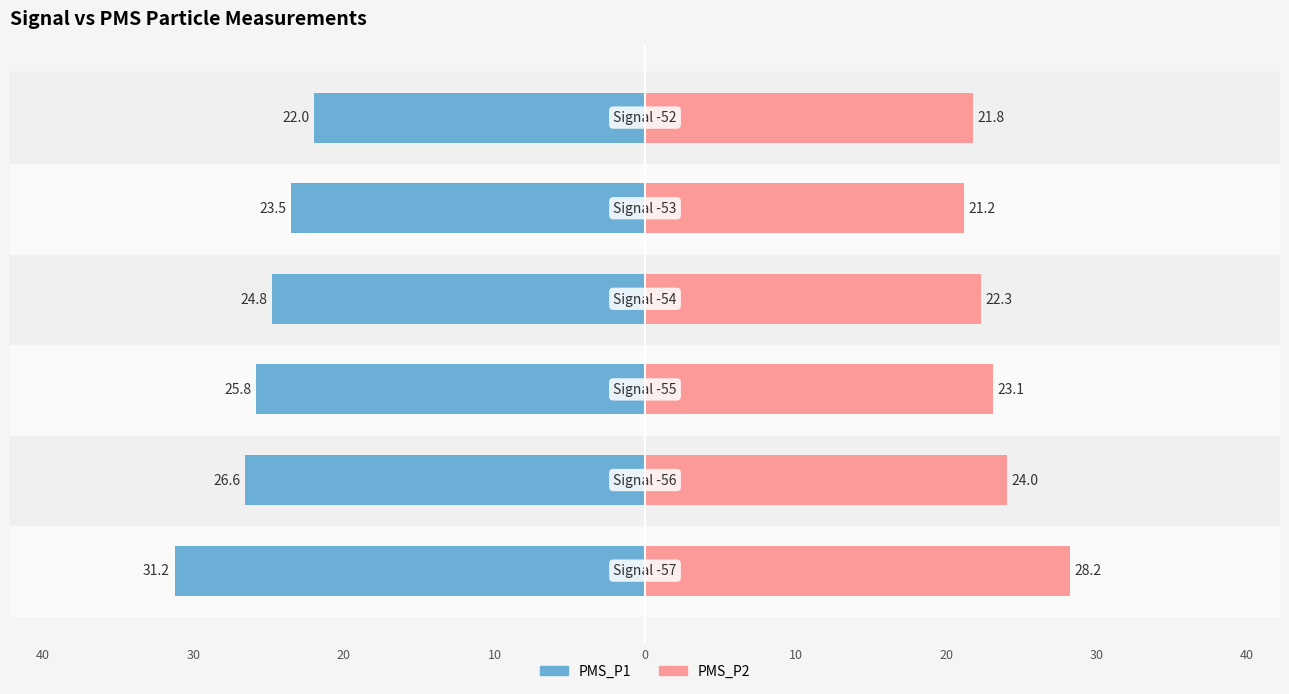

What is the lowest value of the PMS_P2 series?

21.2